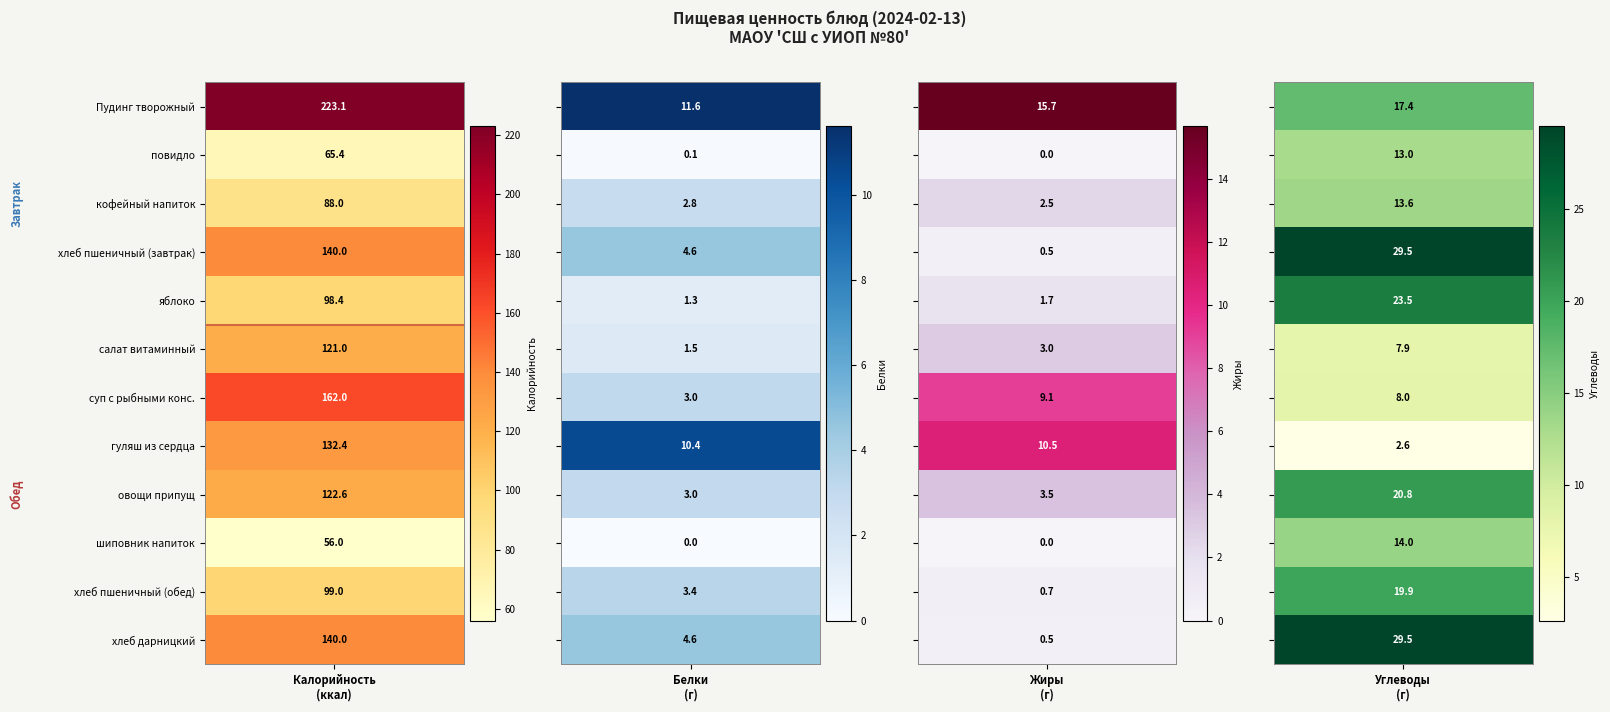

How many values in the кофейный напиток с молоком series are below 13?

2